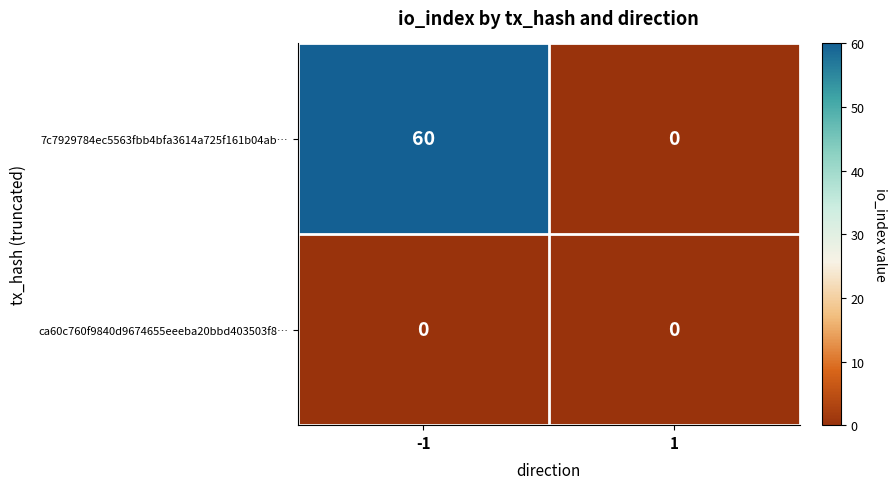

List the series in order of their peak value, lowest first.

ca60c760f9840d9674655eeeba20bbd403503f8…, 7c7929784ec5563fbb4bfa3614a725f161b04ab…